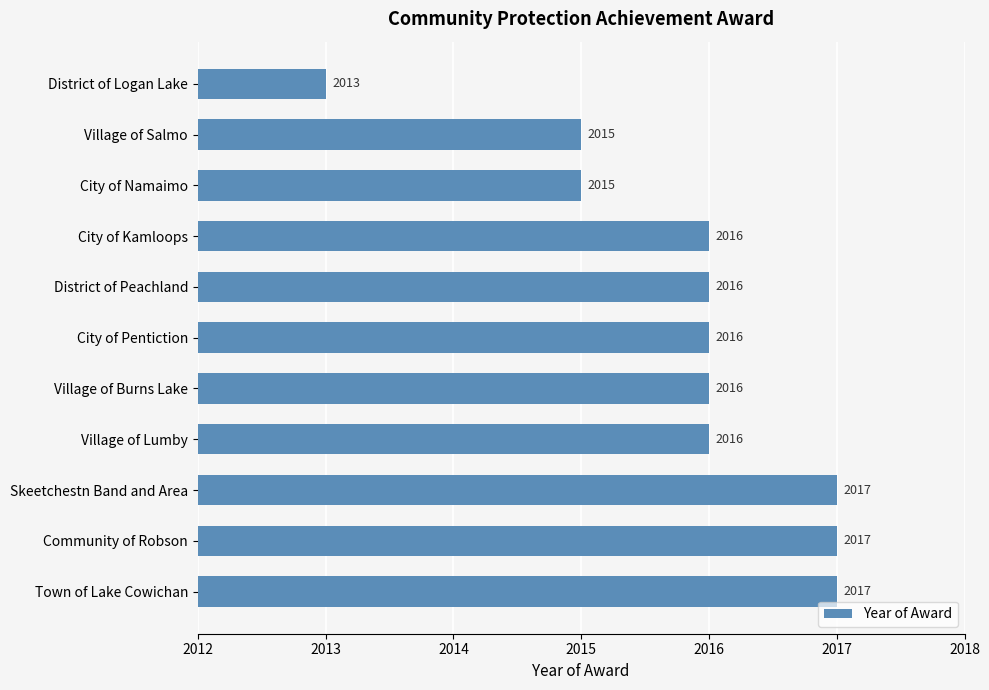

What is the greatest value displayed?

2017